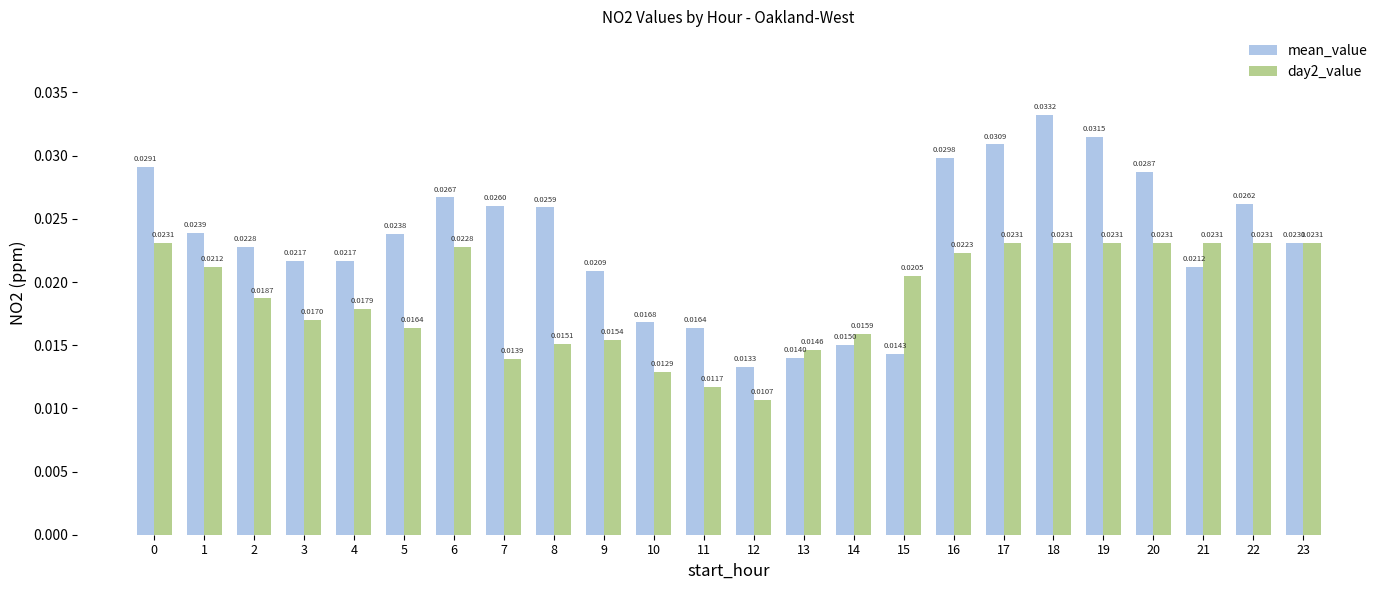

What is the sum of all day2_value values?

0.5